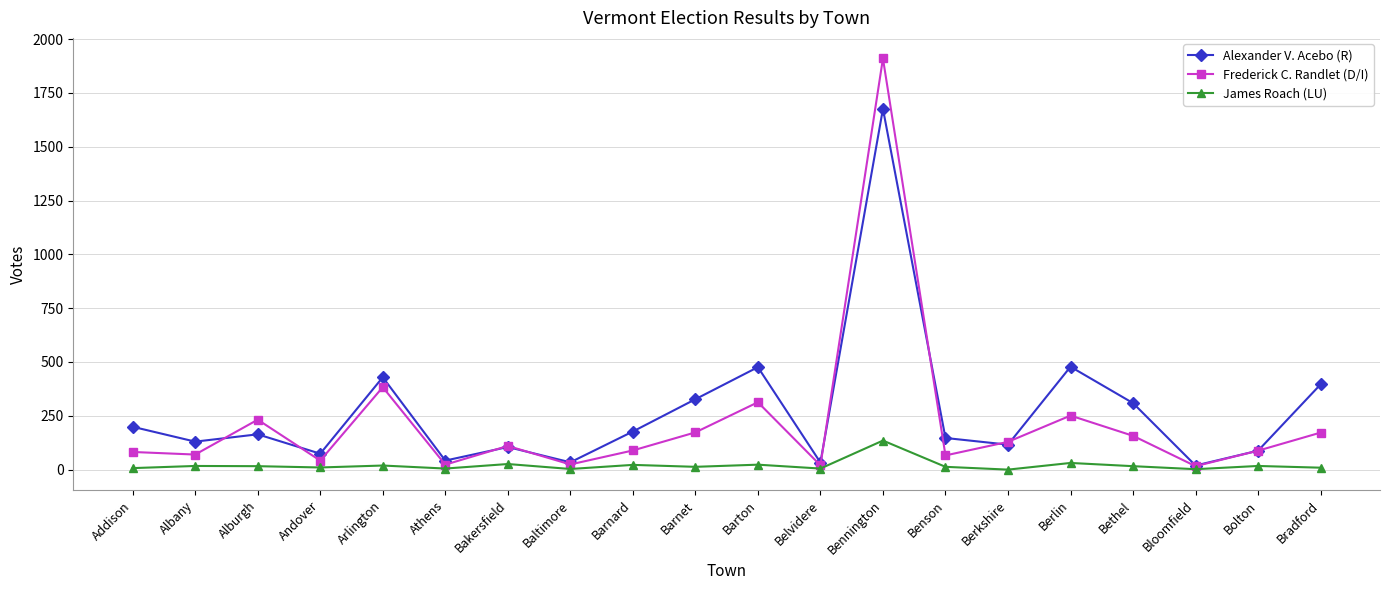

At how many categories does at least one series exceed 777?

1